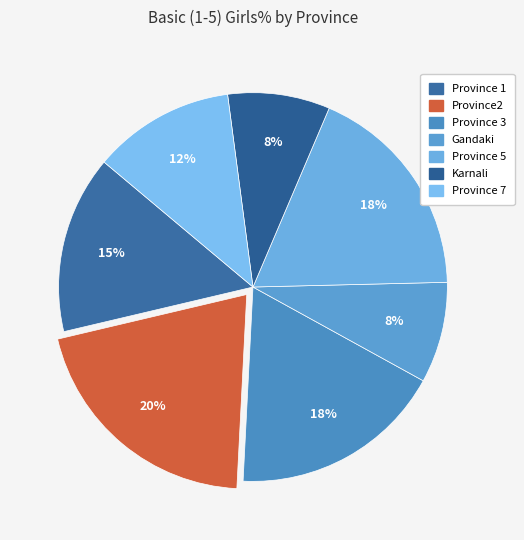

True or false: Province 5 accounts for 28% of the total.

False